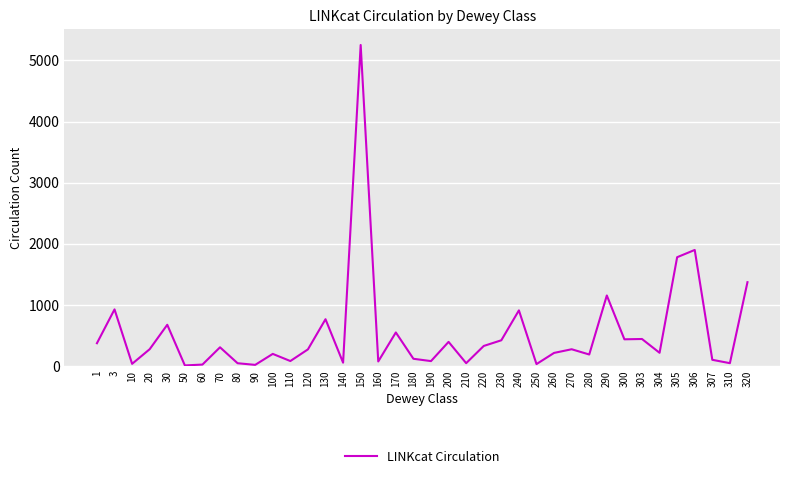

What is the minimum value shown in the chart?

4